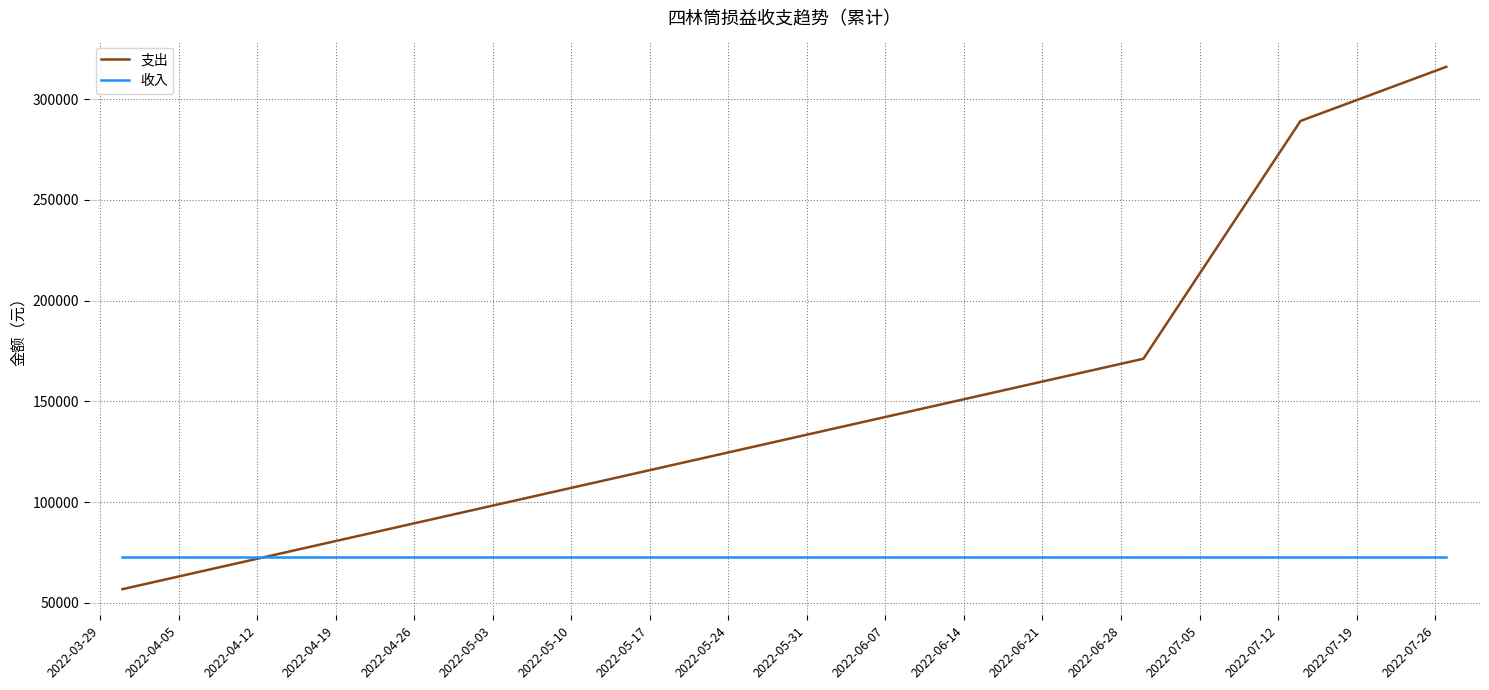

Which series has the largest total across all categories?

支出